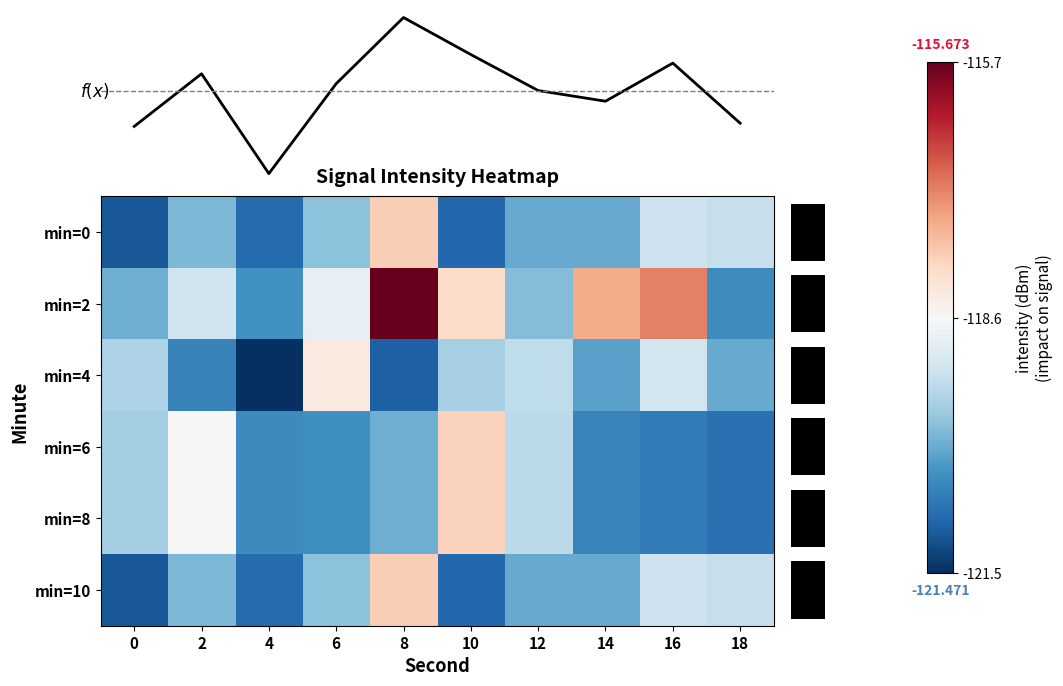

Reading right to left, extract all data points from this chart.

min=0: 18=-119.2	16=-119.2	14=-120.0	12=-120.0	10=-120.8	8=-117.9	6=-119.8	4=-120.8	2=-119.9	0=-121.0
min=2: 18=-120.4	16=-117.1	14=-117.5	12=-119.8	10=-118.1	8=-115.7	6=-118.8	4=-120.3	2=-119.2	0=-120.0
min=4: 18=-120.0	16=-119.1	14=-120.1	12=-119.3	10=-119.5	8=-120.9	6=-118.3	4=-121.5	2=-120.5	0=-119.5
min=6: 18=-120.7	16=-120.6	14=-120.5	12=-119.3	10=-117.9	8=-120.0	6=-120.4	4=-120.4	2=-118.6	0=-119.6
min=8: 18=-120.7	16=-120.6	14=-120.5	12=-119.3	10=-117.9	8=-120.0	6=-120.4	4=-120.4	2=-118.6	0=-119.6
min=10: 18=-119.2	16=-119.2	14=-120.0	12=-120.0	10=-120.8	8=-117.9	6=-119.8	4=-120.8	2=-119.9	0=-121.0